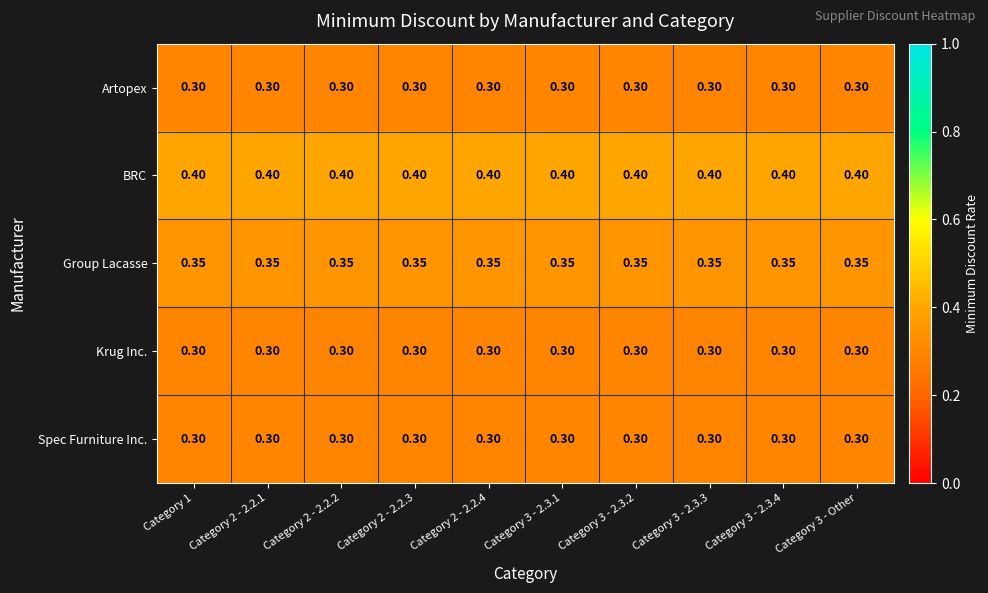

Is the value of Spec Furniture Inc. at Category 1 greater than the value of Group Lacasse at Category 3 - 2.3.2?

No